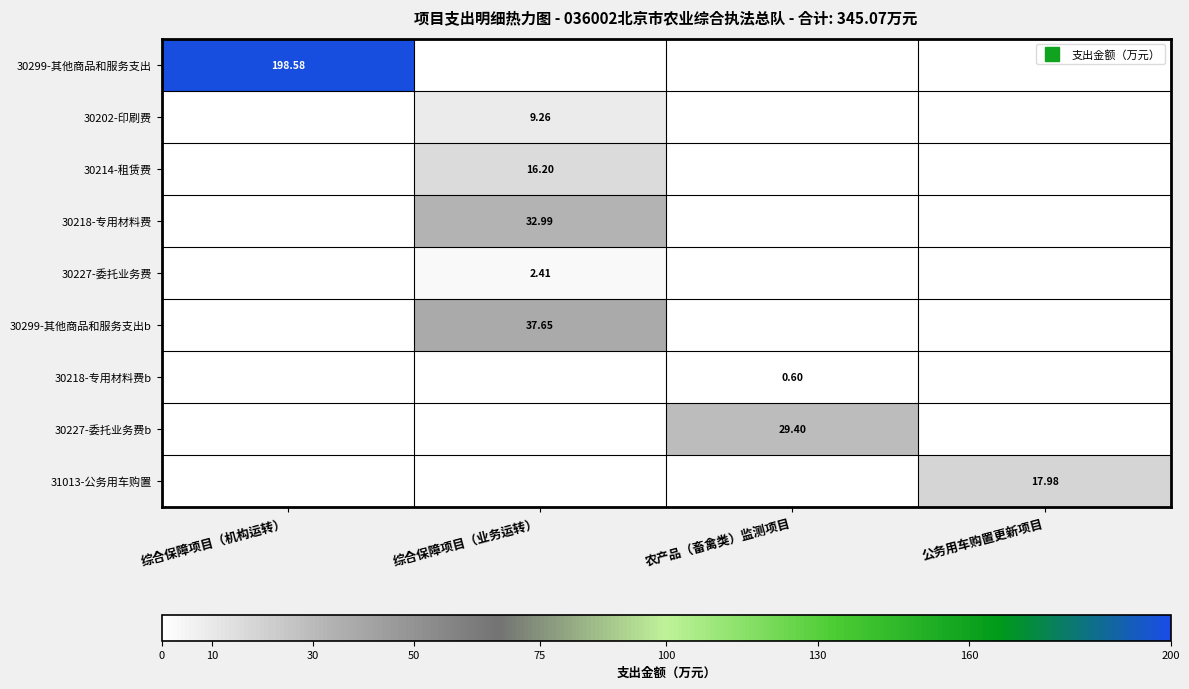

What is the sum of the 31013-公务用车购置 values at 公务用车购置更新项目 and 农产品（畜禽类）监测项目?

18.0